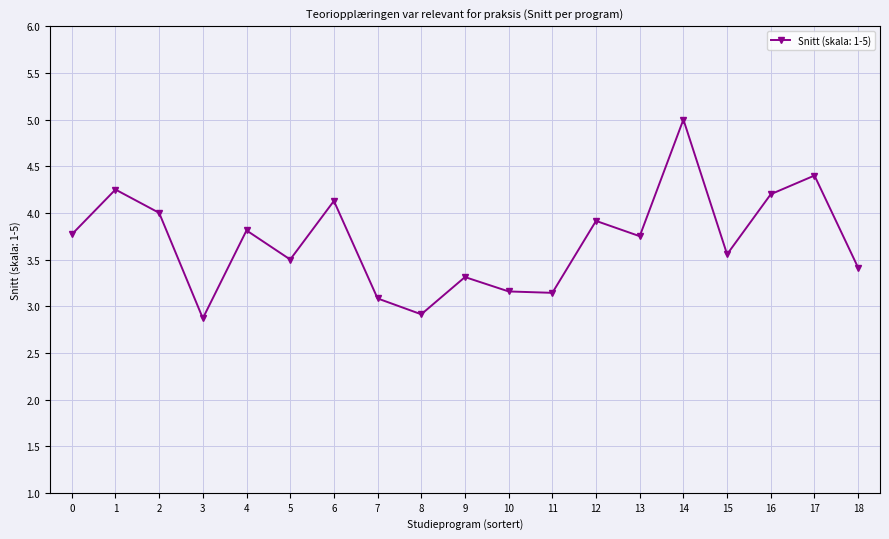

What value does the data have at 7?

3.1